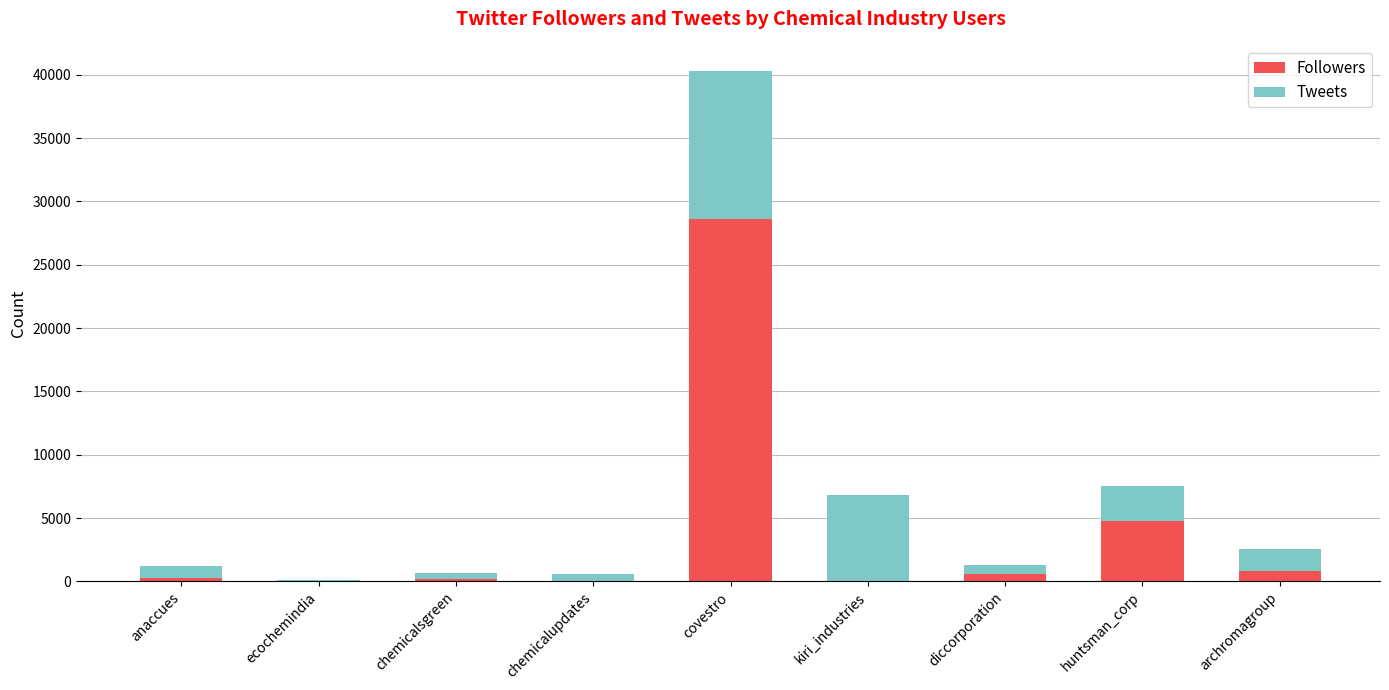

At which category is the sum across all series the highest?

covestro